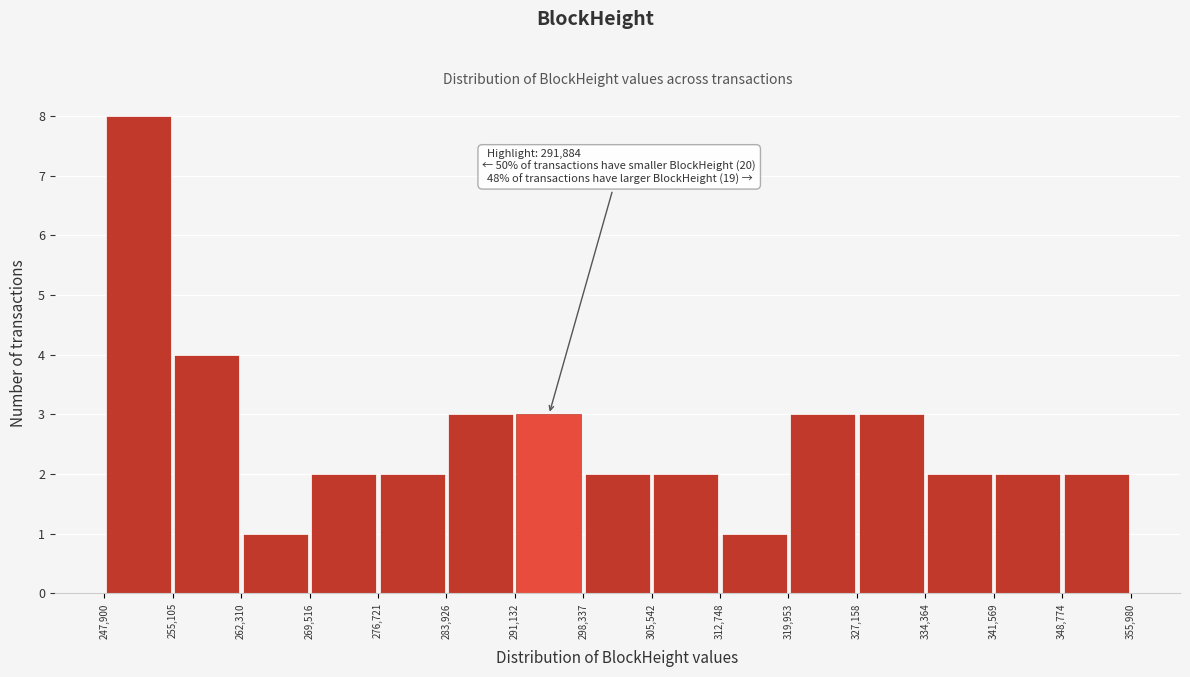

Which range on the x-axis has the tallest bar?

247,900 to 255,105